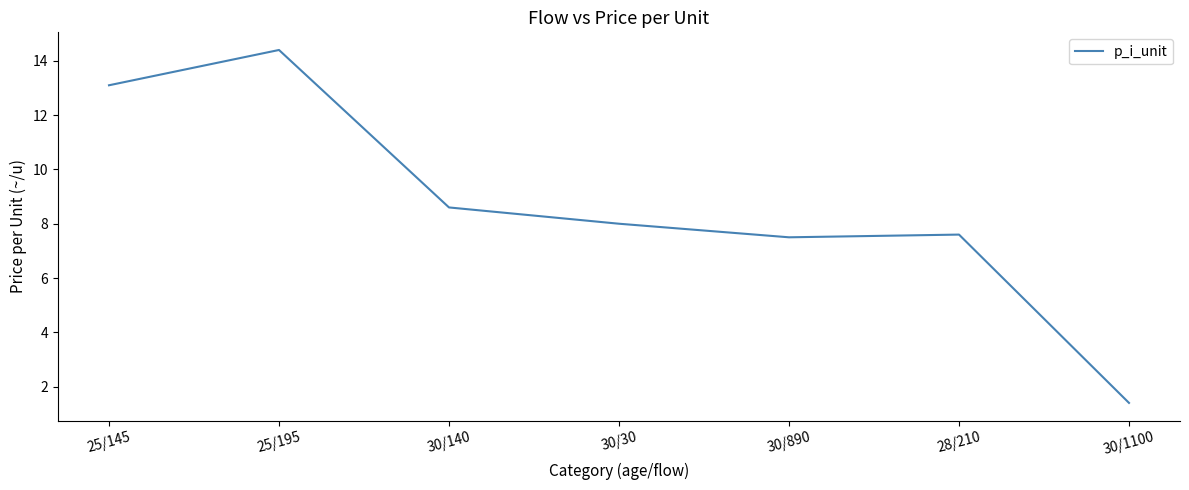

Is it true that the value at 30/1100 is 1.4?

True